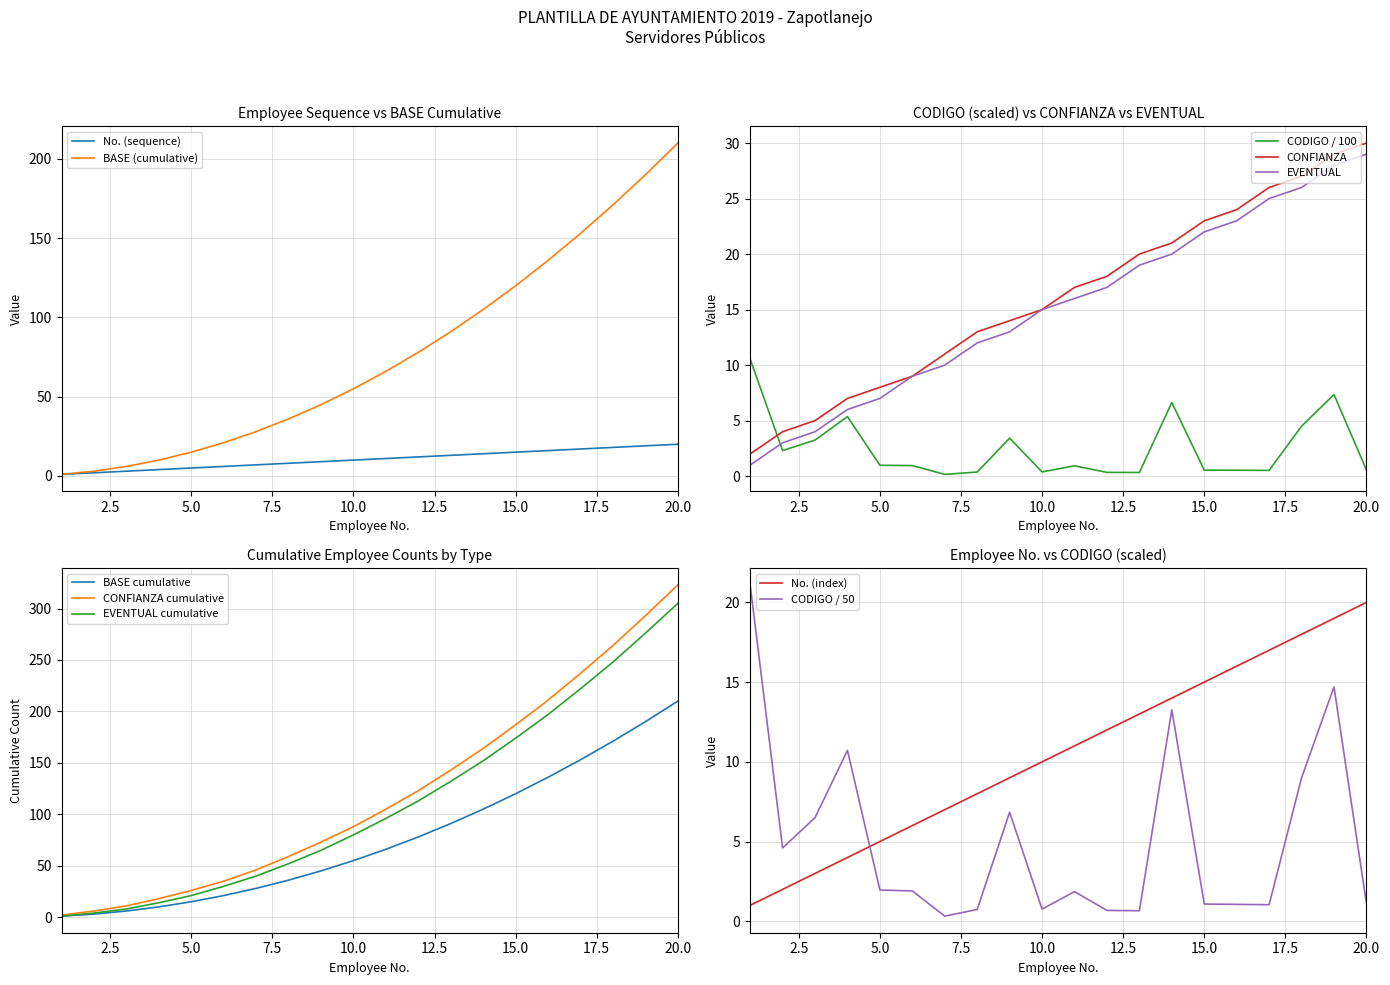

What is the difference between the second highest and second lowest values in the No. series?

17.0